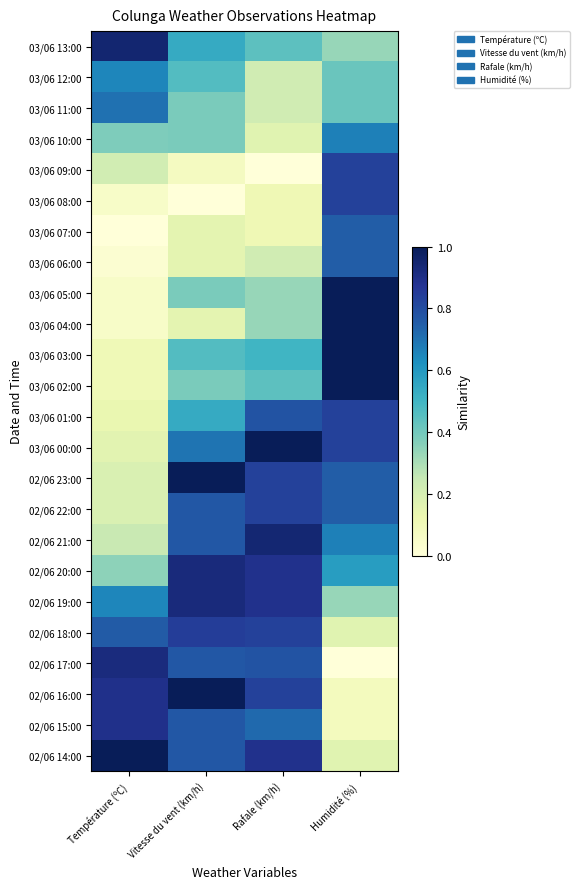

What is the difference between the highest and lowest values at Vitesse du vent (km/h)?

1.0